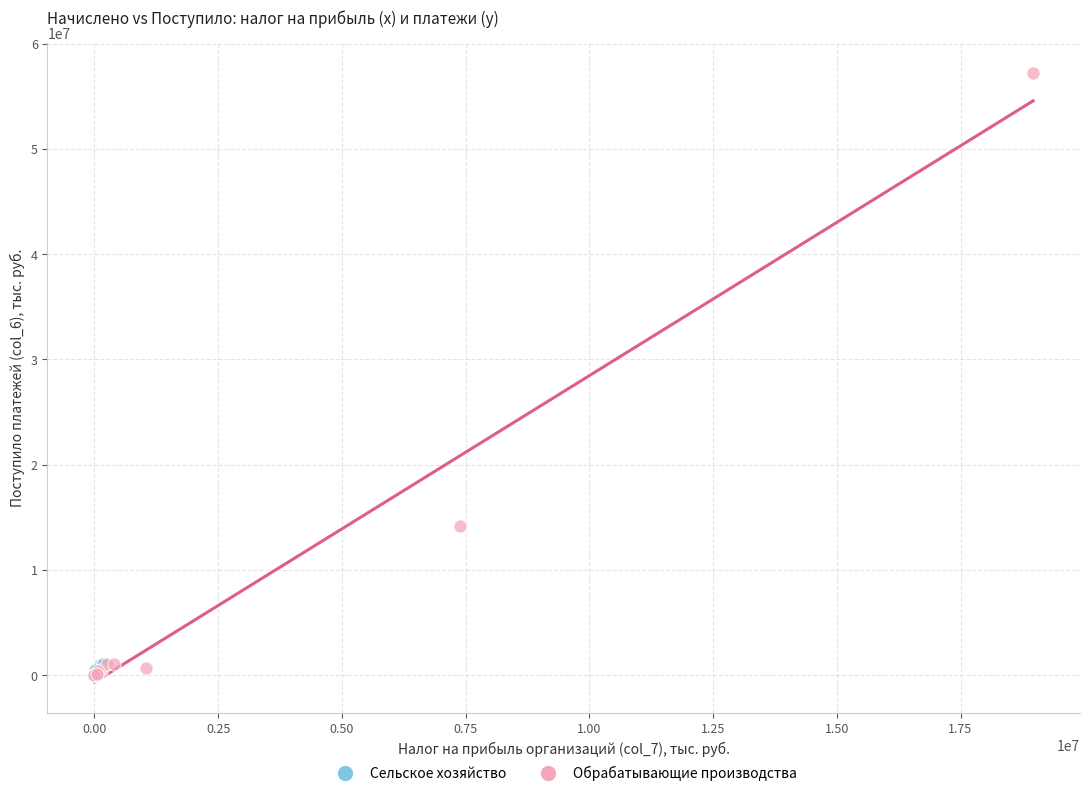

Which series contains the highest Y value?

Обрабатывающие производства